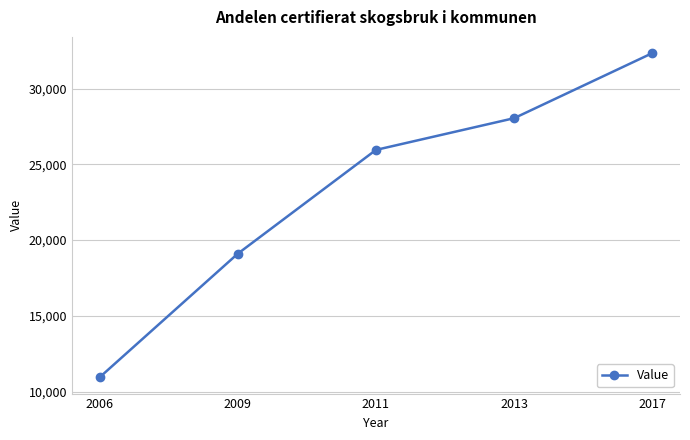

Rank the categories by value from lowest to highest.

2006, 2009, 2011, 2013, 2017